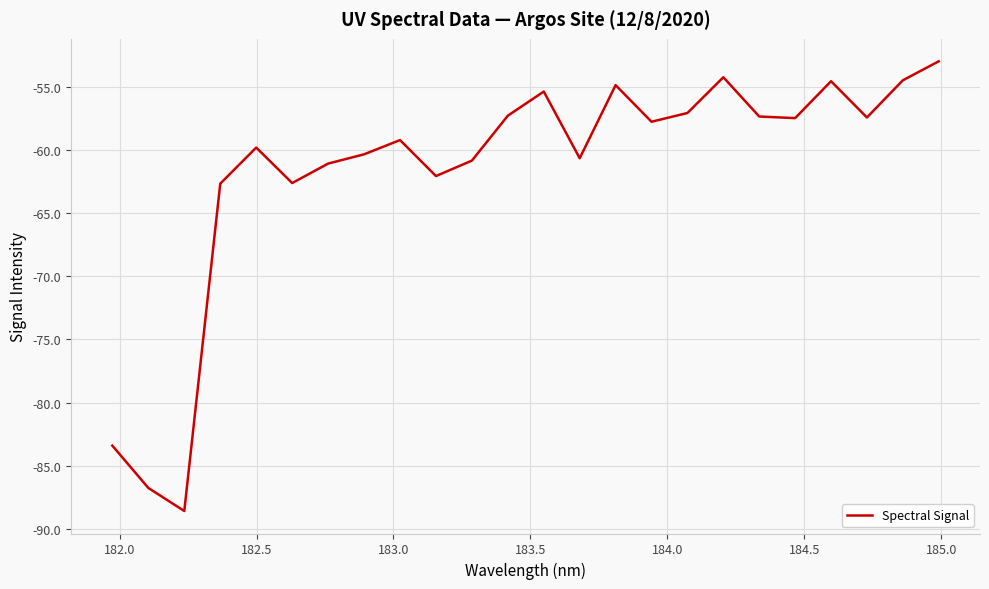

What is the difference between the maximum and minimum values?

35.6